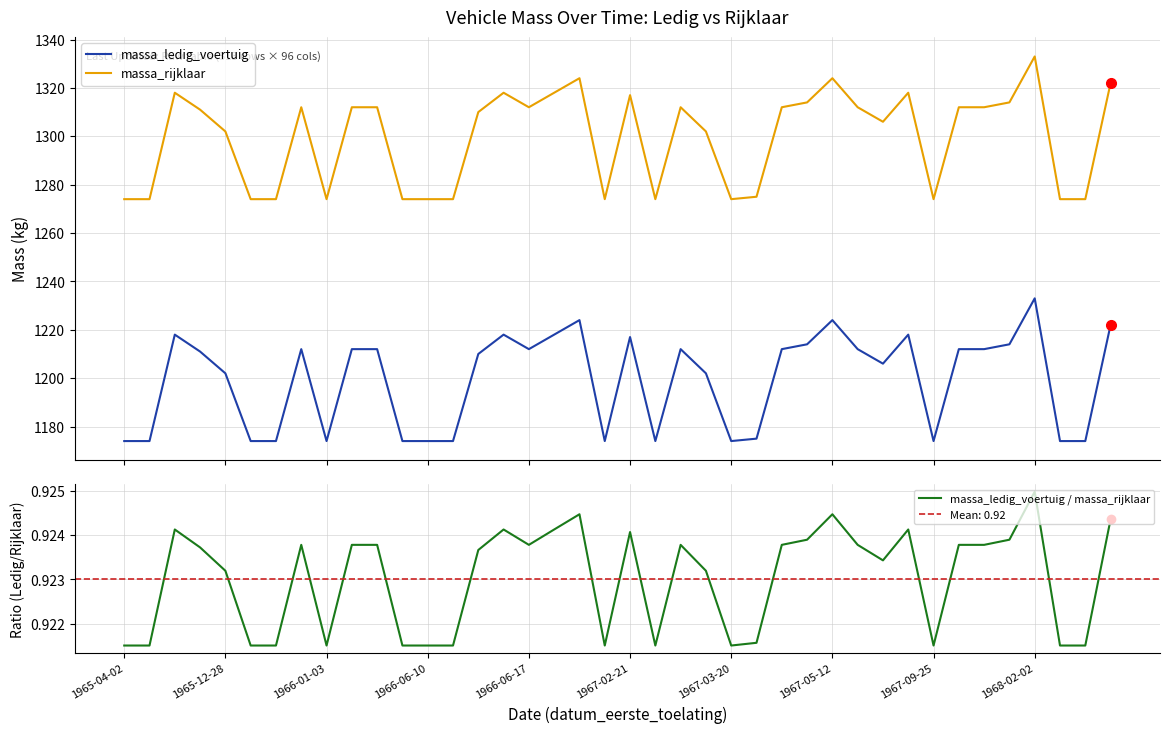

What value does the massa_ledig_voertuig series have at 26?

1212.0